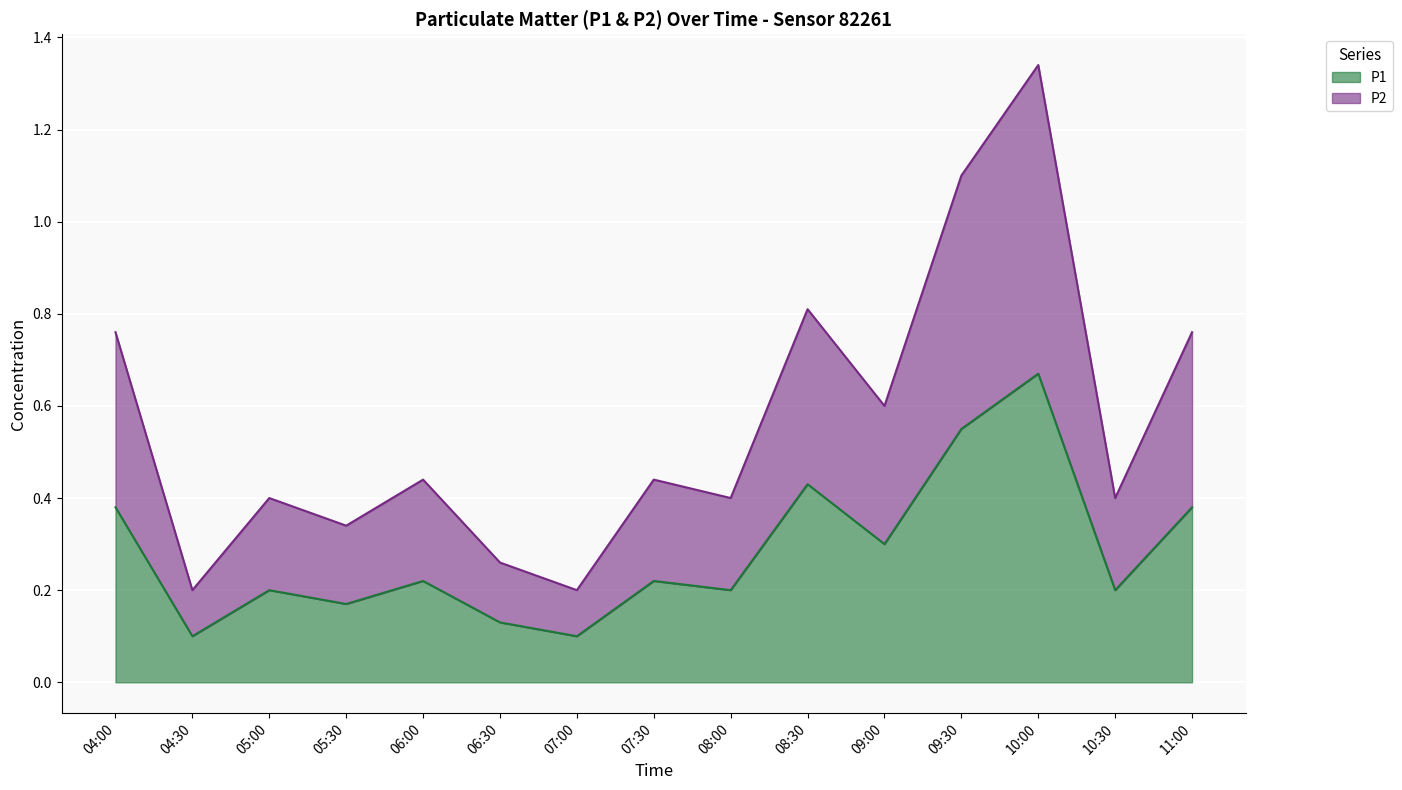

In P1, how many points are higher than both neighbors (excluding endpoints)?

5